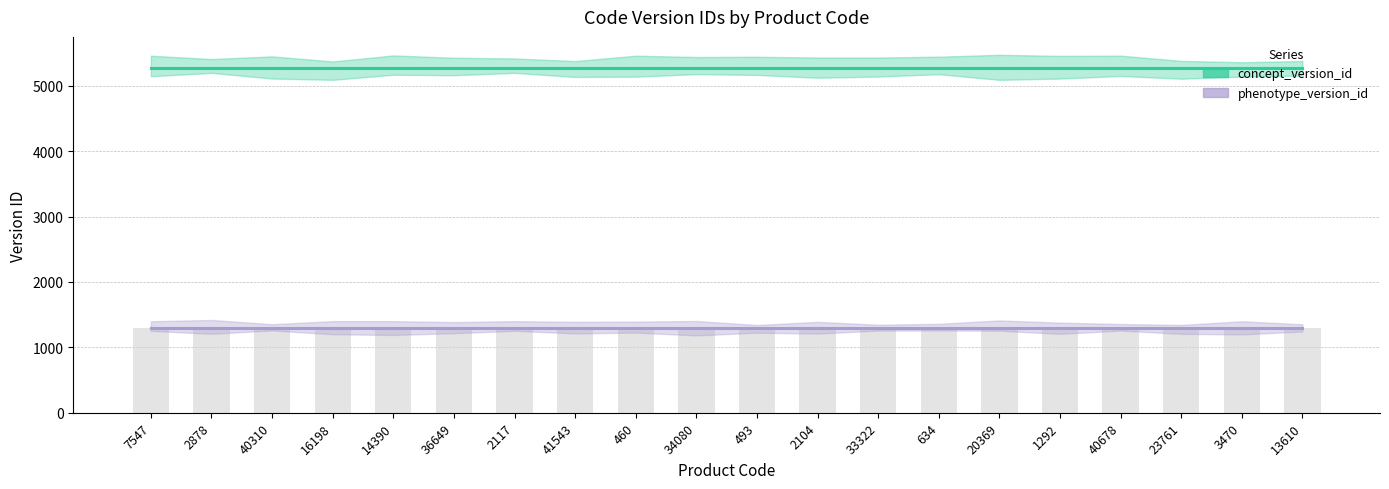

Which series changed the most between 14390 and 493?

concept_version_id